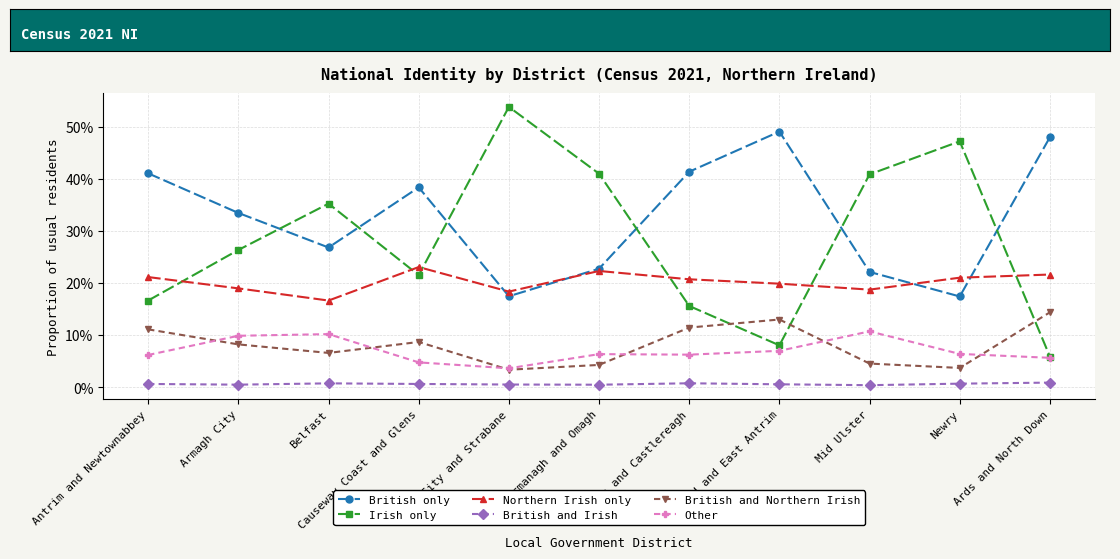

Is the value of Other at Ards and North Down greater than the value of Northern Irish only at Antrim and Newtownabbey?

No